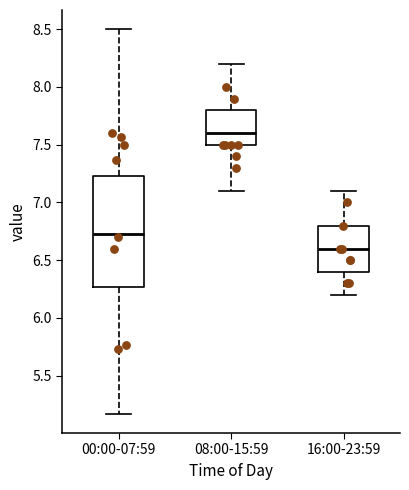

Comparing the boxes themselves (not the whiskers), which one is the tallest?

00:00-07:59